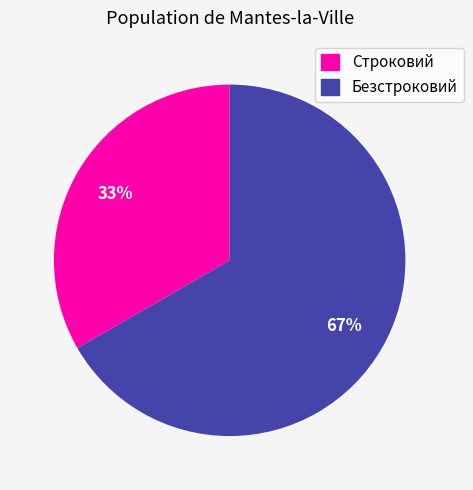

Is there a majority slice in this chart?

Yes